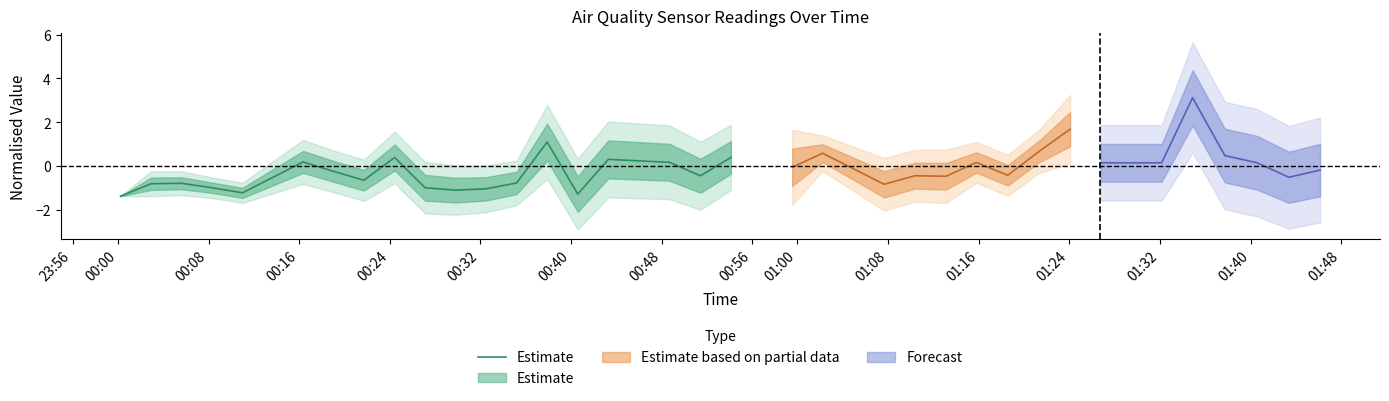

What position from the left is 01:40?

15